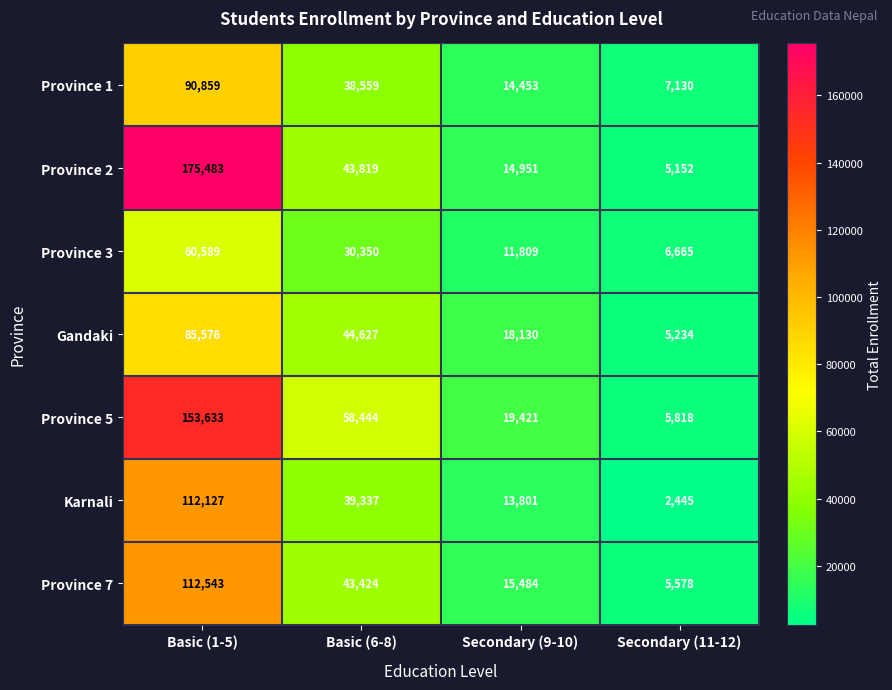

Where is Province 2 nearest to the value 90317?

Basic (6-8)